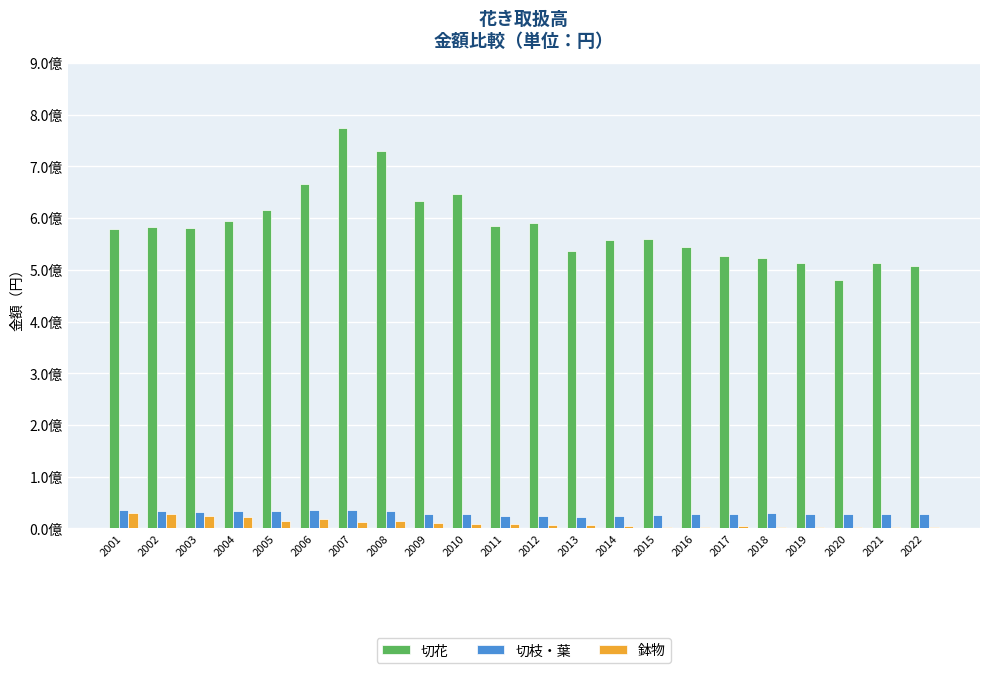

Reading left to right, what are all the values shown in this chart?

切花: 2001=578429139	2002=581787344	2003=580591804	2004=594306138	2005=615532733	2006=666565648	2007=774662624	2008=729463603	2009=632567083	2010=645562713	2011=583716079	2012=589973063	2013=536600570	2014=558349210	2015=559058481	2016=544346876	2017=526191214	2018=522458349	2019=513061334	2020=480211404	2021=514018556	2022=506977376
切枝・葉: 2001=35987443	2002=33995103	2003=31977578	2004=33671039	2005=34639173	2006=35111751	2007=34887217	2008=32854133	2009=28660532	2010=27868029	2011=24101962	2012=24424129	2013=22767618	2014=23355217	2015=26111019	2016=28001068	2017=28702569	2018=30598244	2019=28045646	2020=27595092	2021=28538572	2022=28479540
鉢物: 2001=30279777	2002=27177437	2003=24552568	2004=21270432	2005=14944657	2006=17415287	2007=12716839	2008=14009016	2009=10992790	2010=9283627	2011=8750044	2012=7031995	2013=6870642	2014=4021365	2015=3433100	2016=2947544	2017=3923294	2018=3429195	2019=3084074	2020=2654938	2021=2430753	2022=2383051